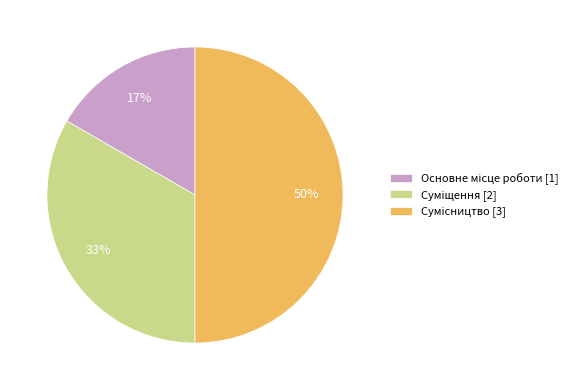

To the nearest percent, what is the difference between the largest and smallest slice percentages?

33%